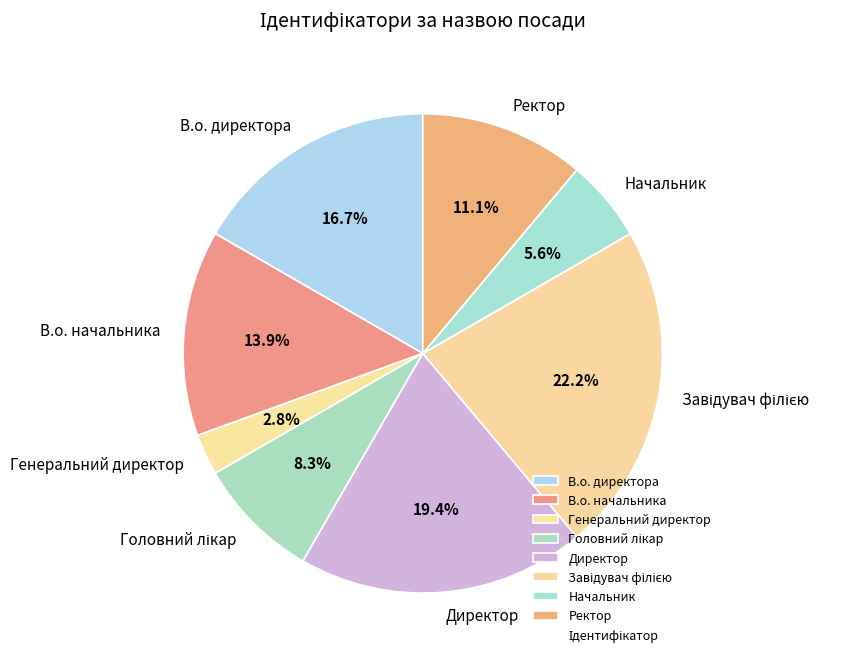

Which category has the smallest portion of the pie?

Генеральний директор